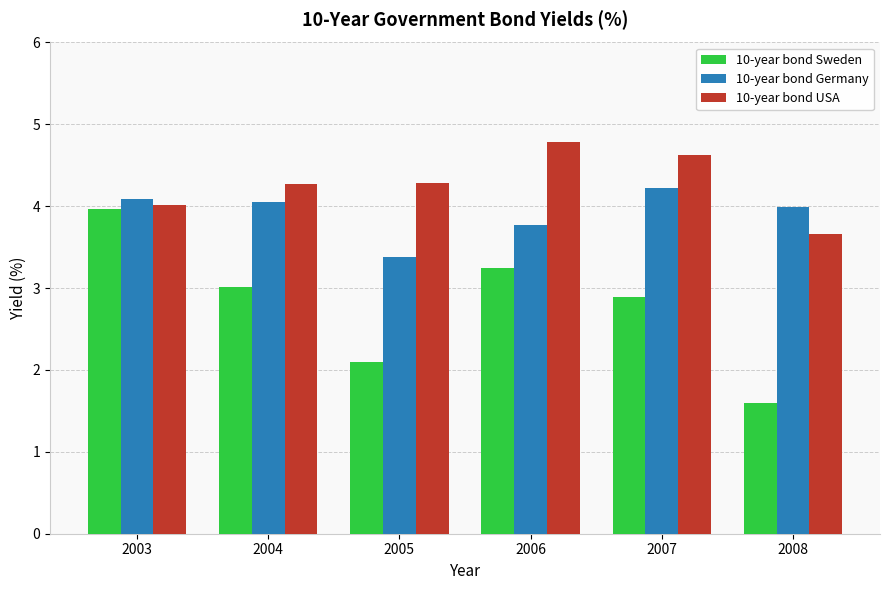

Reading left to right, what are all the values shown in this chart?

10-year bond Sweden: 2003=4.0	2004=3.0	2005=2.1	2006=3.2	2007=2.9	2008=1.6
10-year bond Germany: 2003=4.1	2004=4.1	2005=3.4	2006=3.8	2007=4.2	2008=4.0
10-year bond USA: 2003=4.0	2004=4.3	2005=4.3	2006=4.8	2007=4.6	2008=3.7